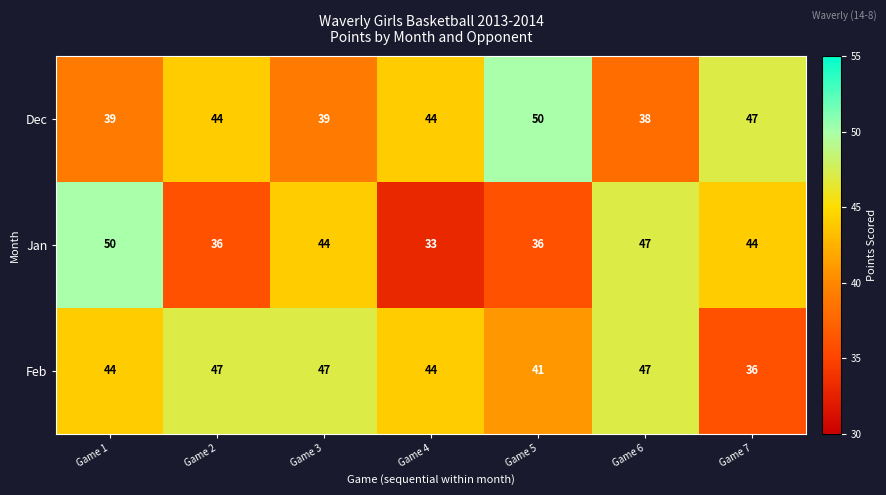

What is the lowest value of the Dec series?

38